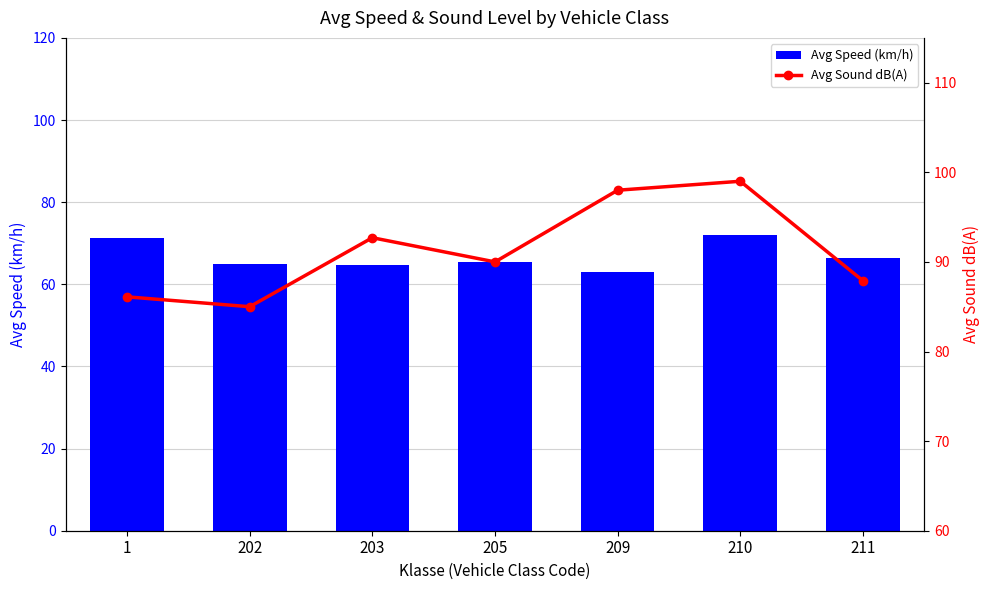

Between 1 and 202, which series saw the biggest shift?

Avg Speed (km/h)